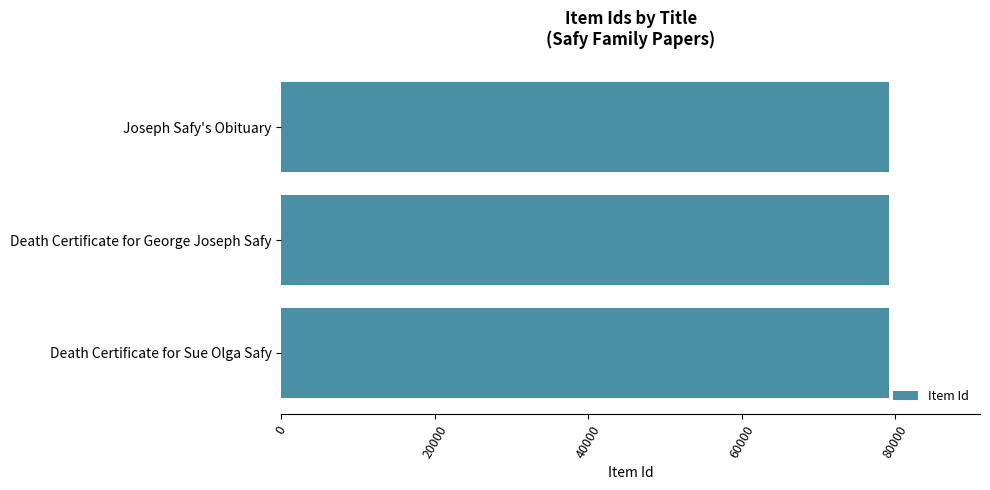

What is the ratio of the value at Death Certificate for Sue Olga Safy to the value at Joseph Safy's Obituary?

1.0